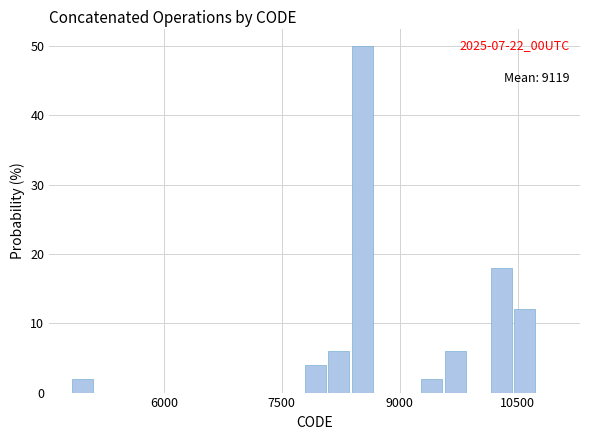

Read against the x-axis, roughly where is the centre of the tallest bar?

8600